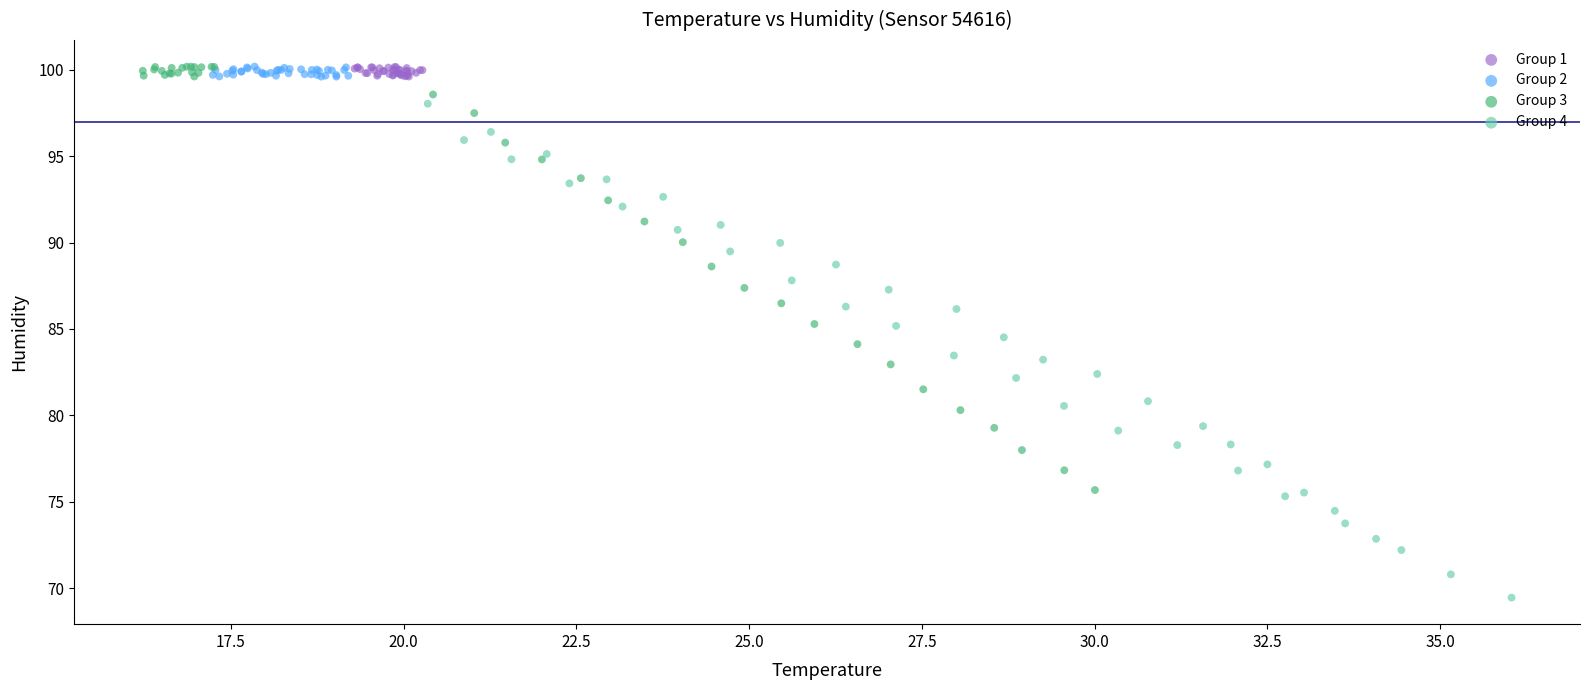

Which series reaches the minimum Y coordinate?

Group 4